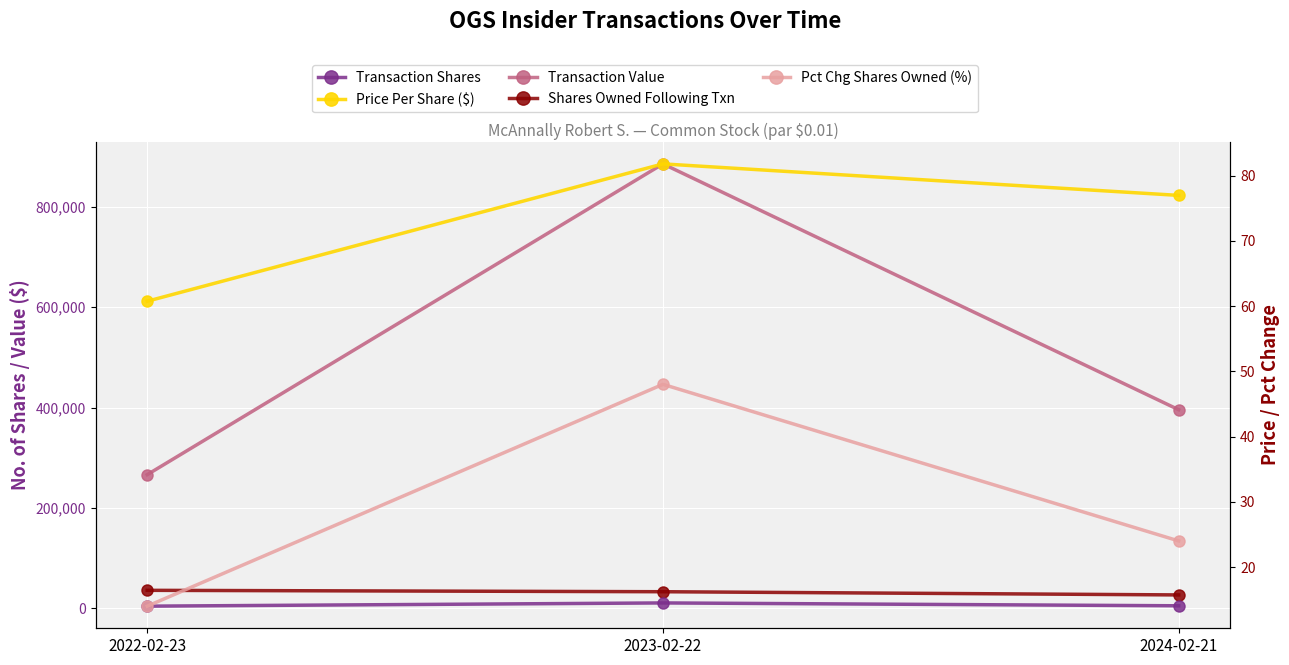

How many Pct Chg Shares Owned (%) values are between 14 and 48?

3